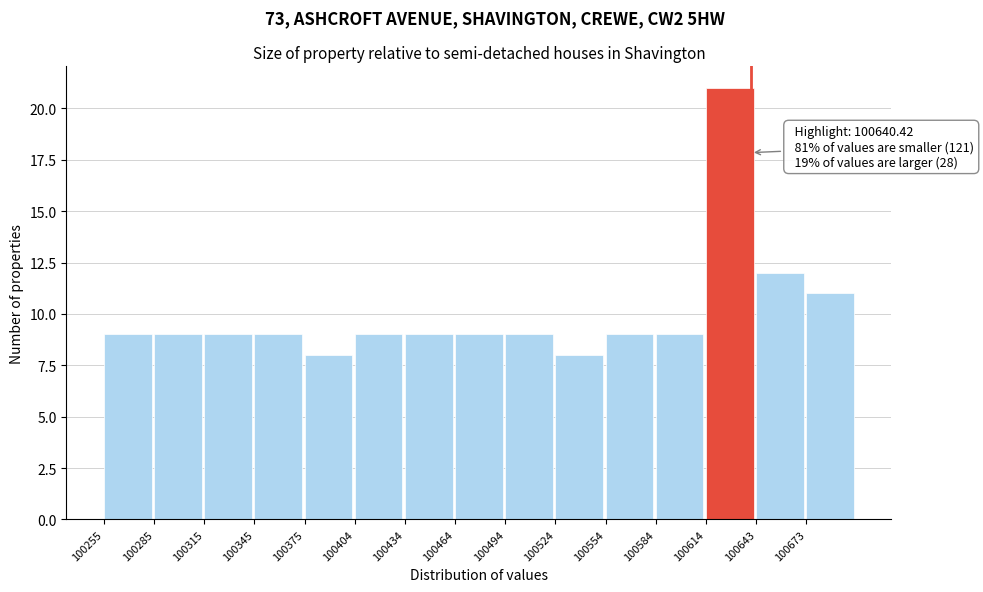

Which range on the x-axis has the tallest bar?

100615 to 100645